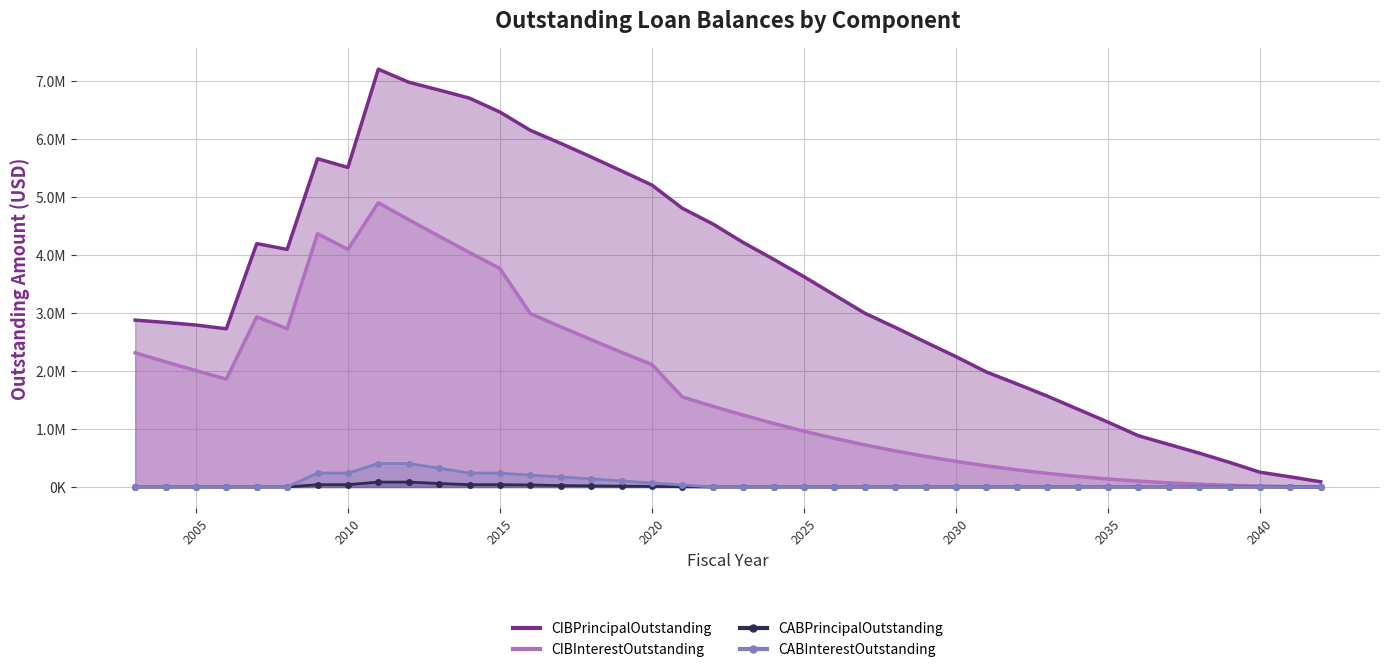

How many interior local valleys does the CIBInterestOutstanding series have?

3